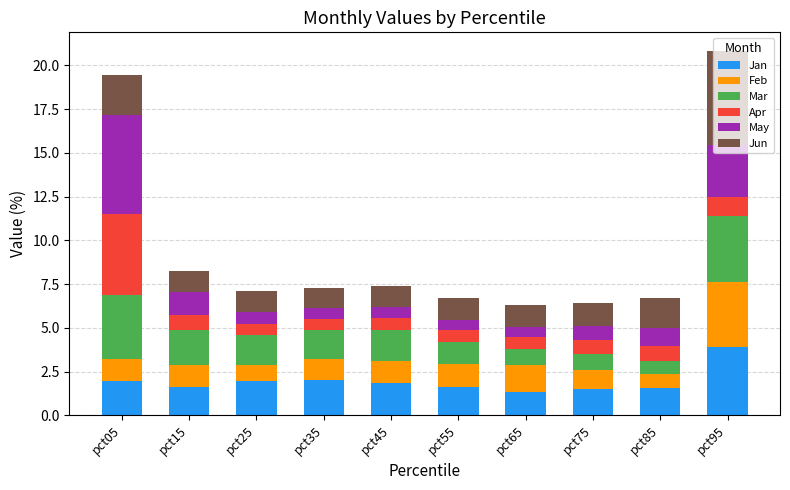

What is the minimum value for Jan?

1.3